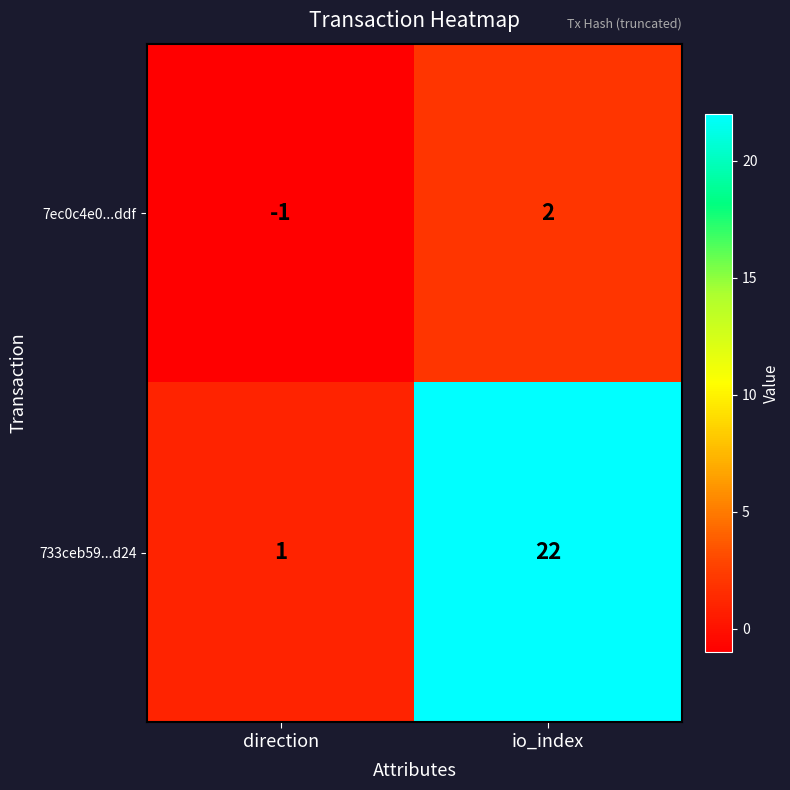

Where is 733ceb59...d24 nearest to the value 11?

direction